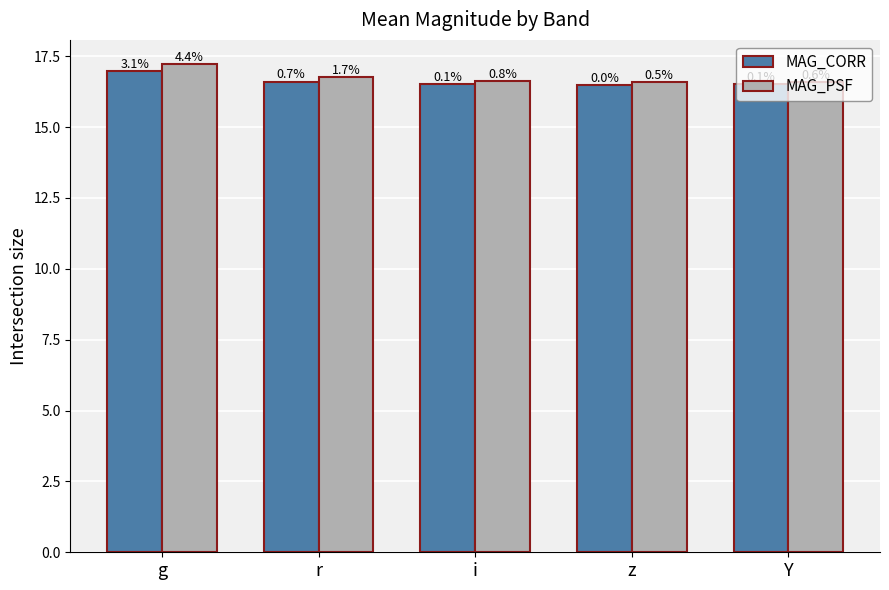

What is the difference between the highest and lowest values at r?

0.2